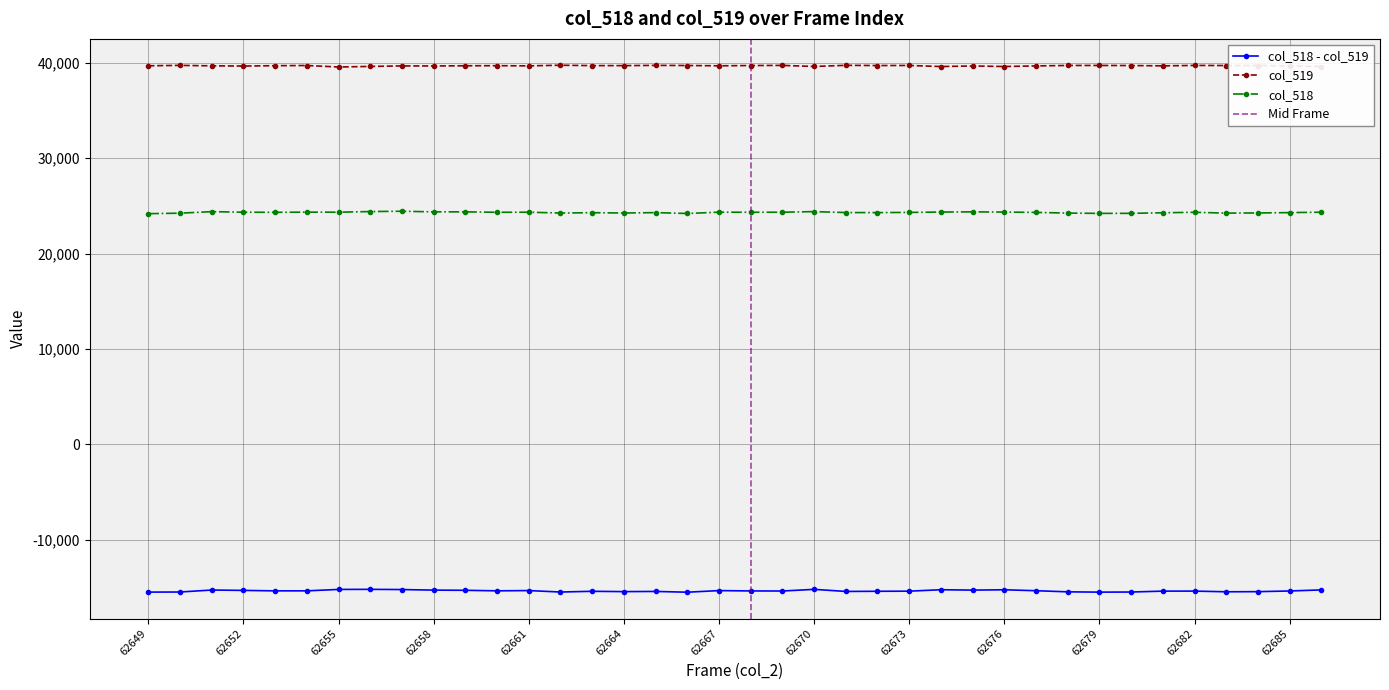

Which label corresponds to the largest value in the chart?

62662